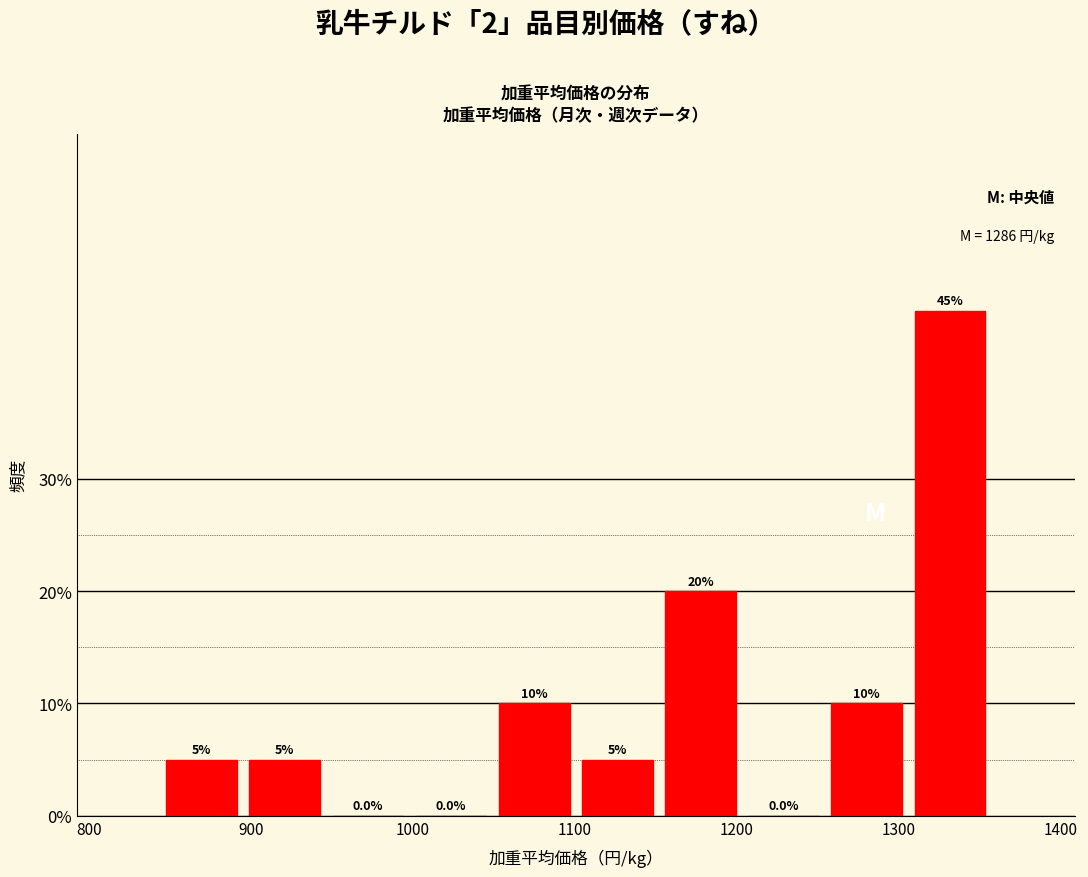

How tall is the bar that spans 840 to 900 on the x-axis? The bar edges are not printed on the chart, so give them approximately, as read against the axis.

5.0